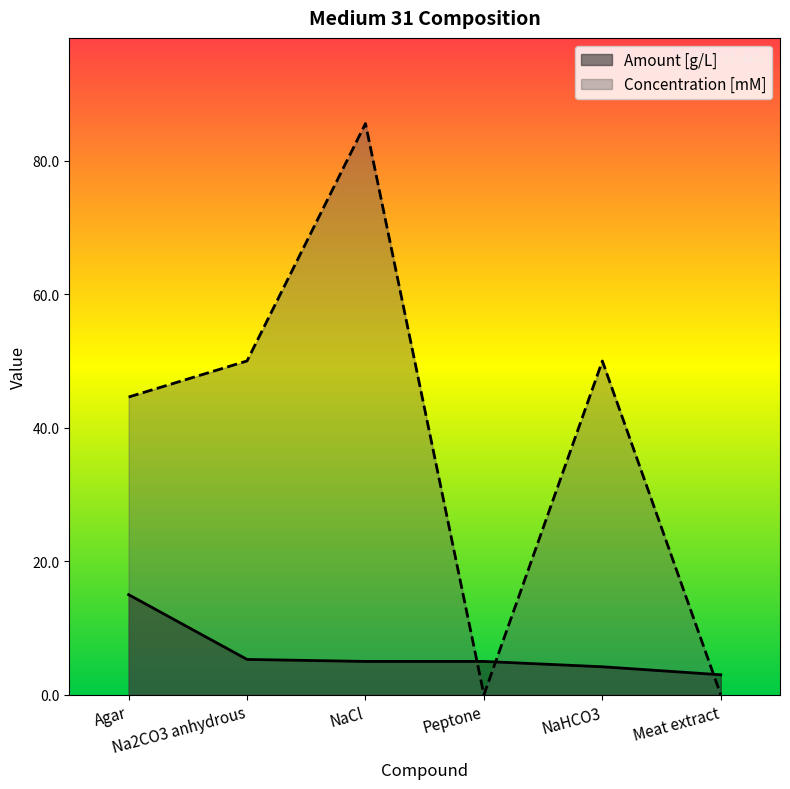

What is the value of the Amount [g/L] point at the 2nd from the left?

5.3